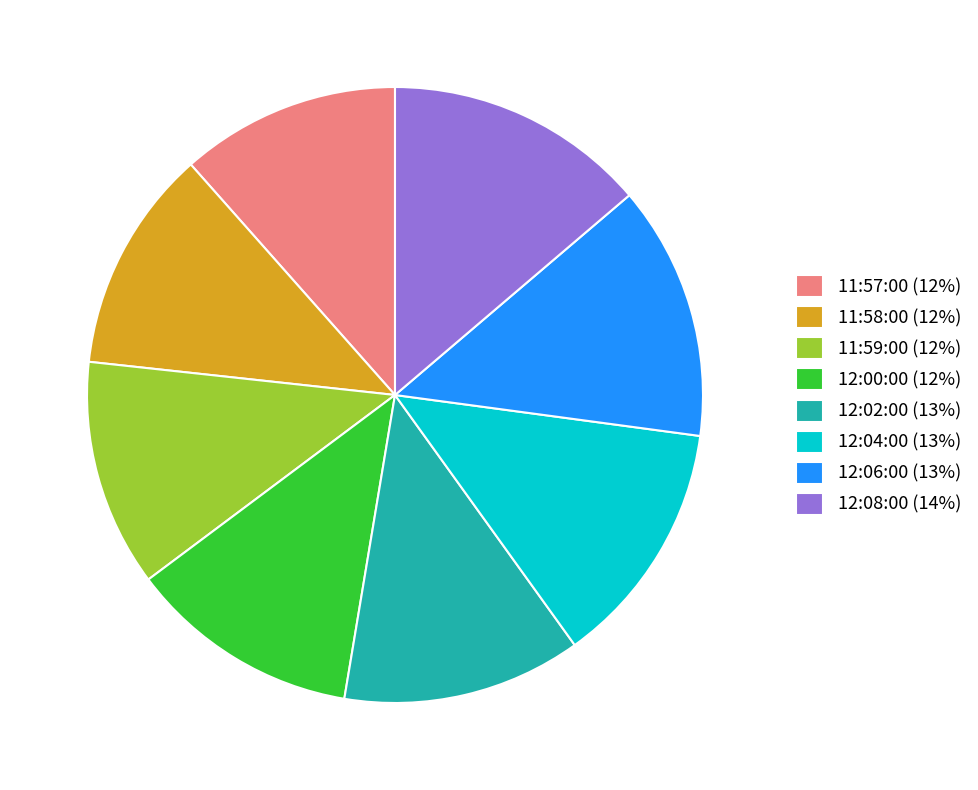

Count the number of slices in the pie.

8